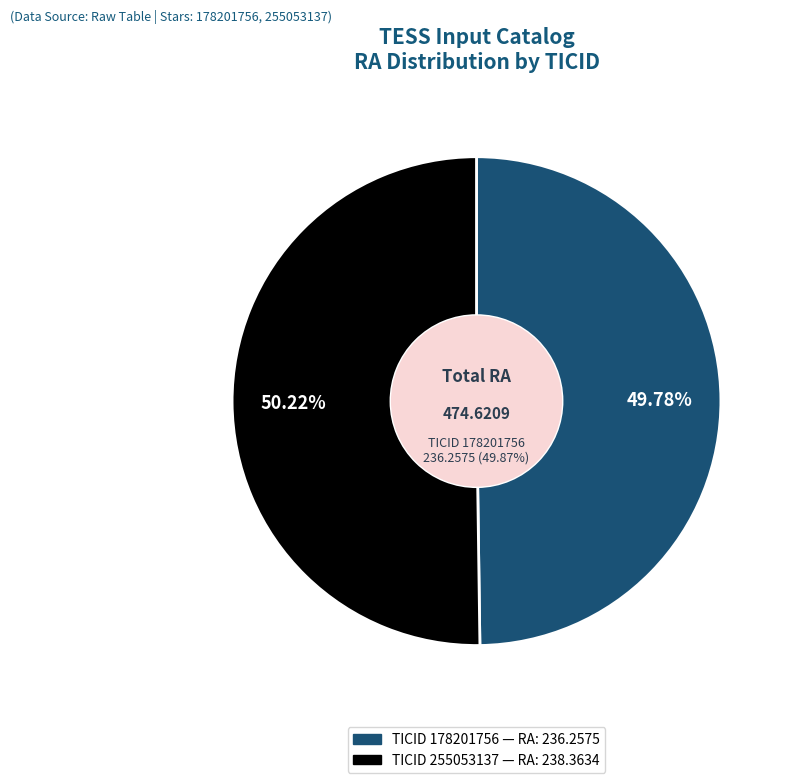

Count the number of slices in the pie.

2